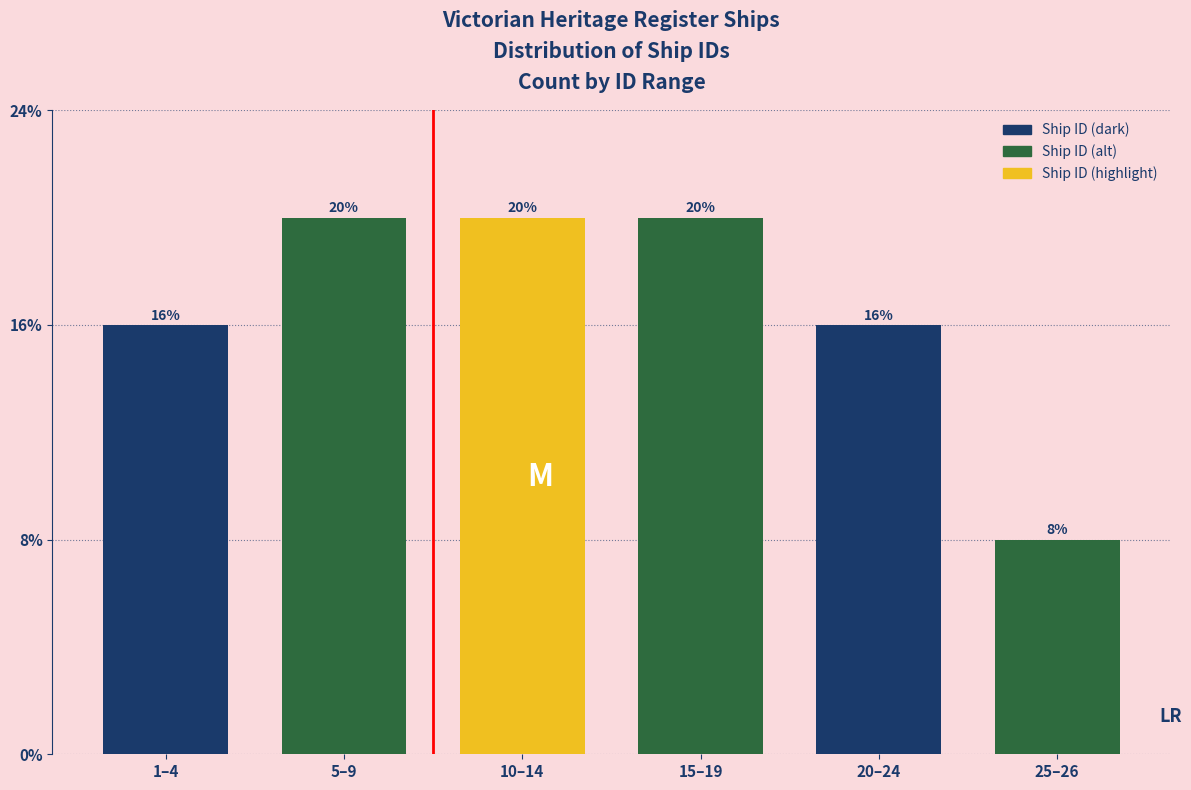

Does the chart contain any negative values?

No